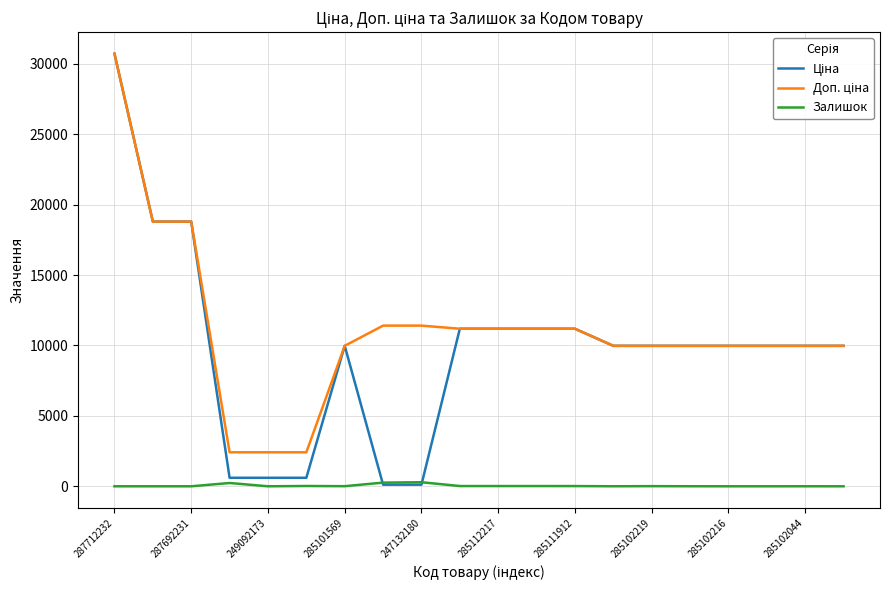

What is the greatest value displayed?

30717.1